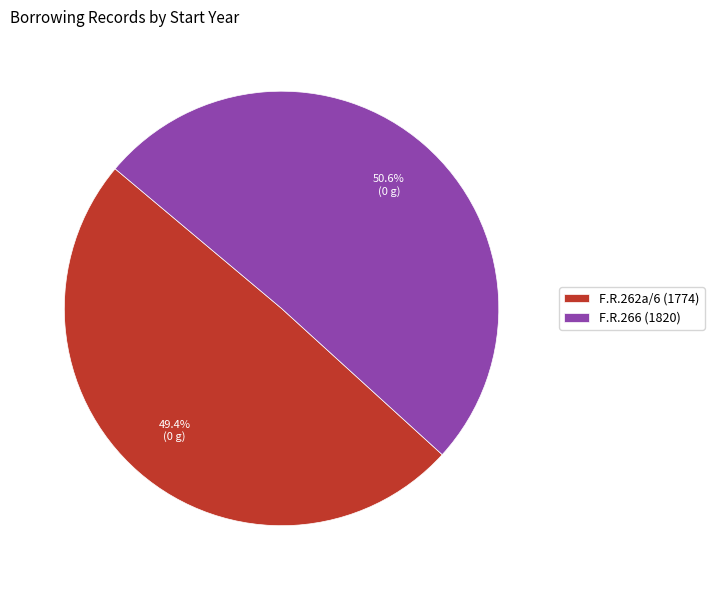

Between F.R.262a/6 (1774) and F.R.266 (1820), which is larger?

F.R.266 (1820)